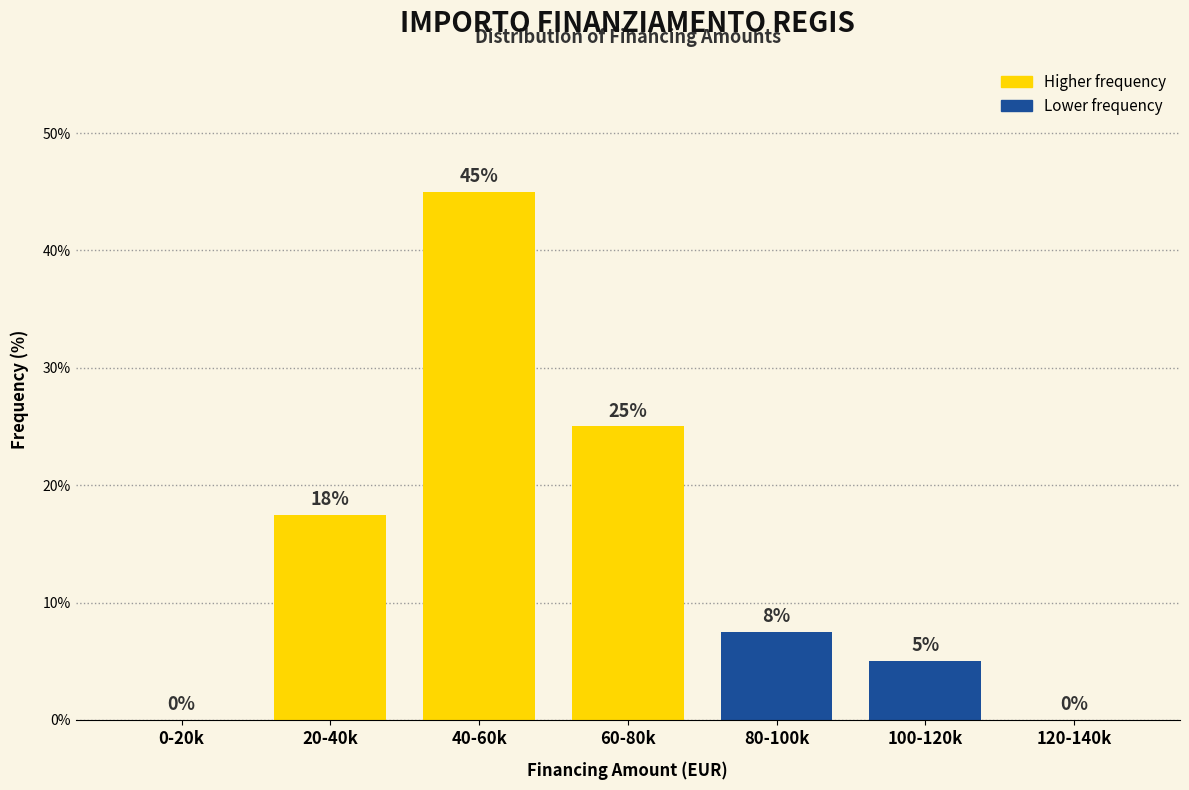

What is the sum of the values at 60-80k and 100-120k?

30.0